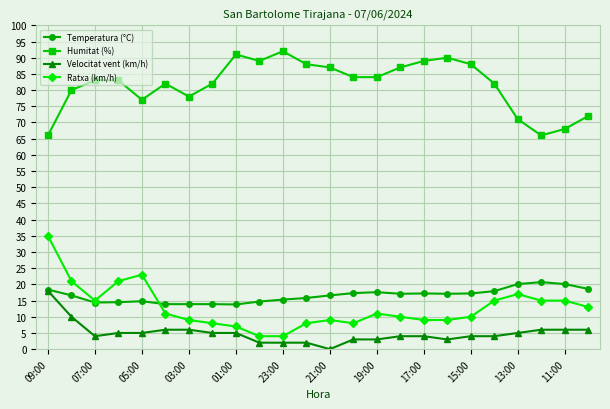

How many values in Velocitat vent (km/h) are above zero?

23